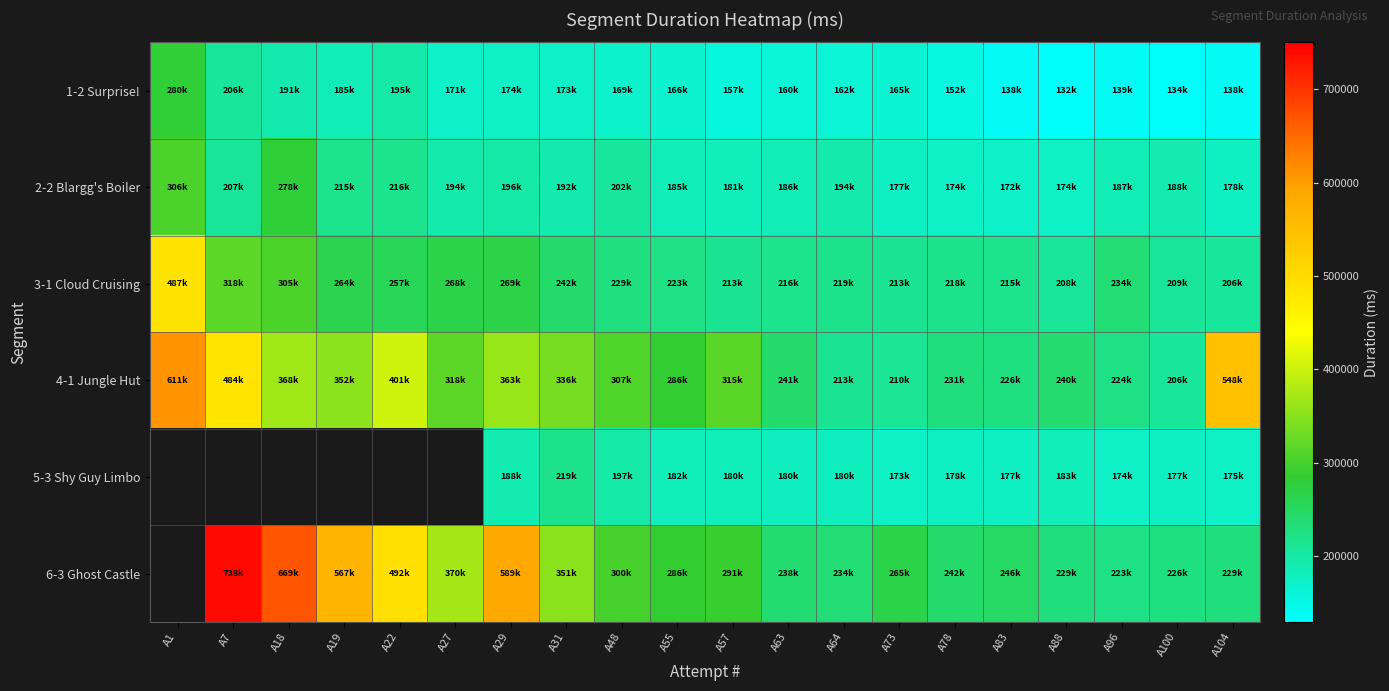

Read the 6-3 Ghost Castle value at A64.

234971.0